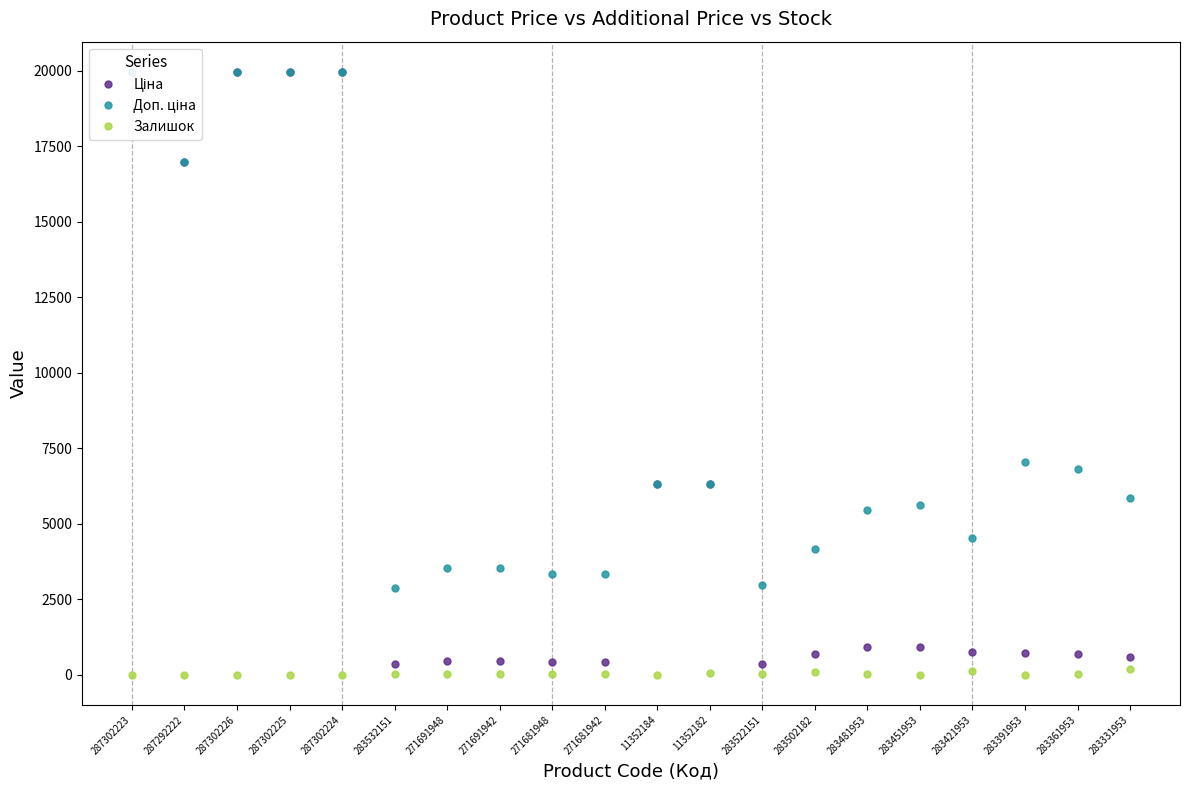

At which label does Ціна first exceed 752?

287302223